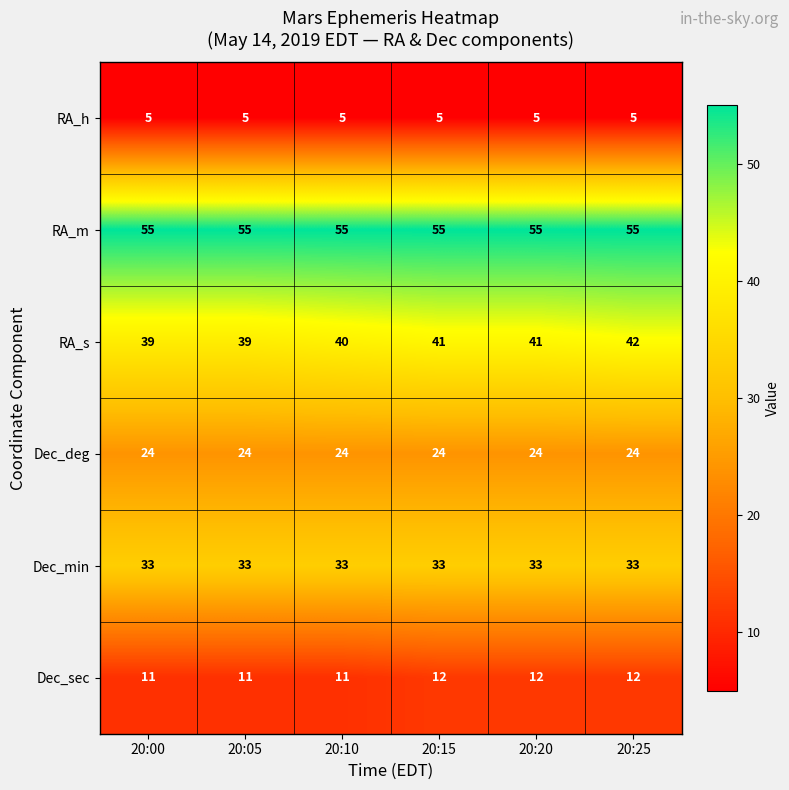

Is it true that RA_h equals 5 at 20:15?

True